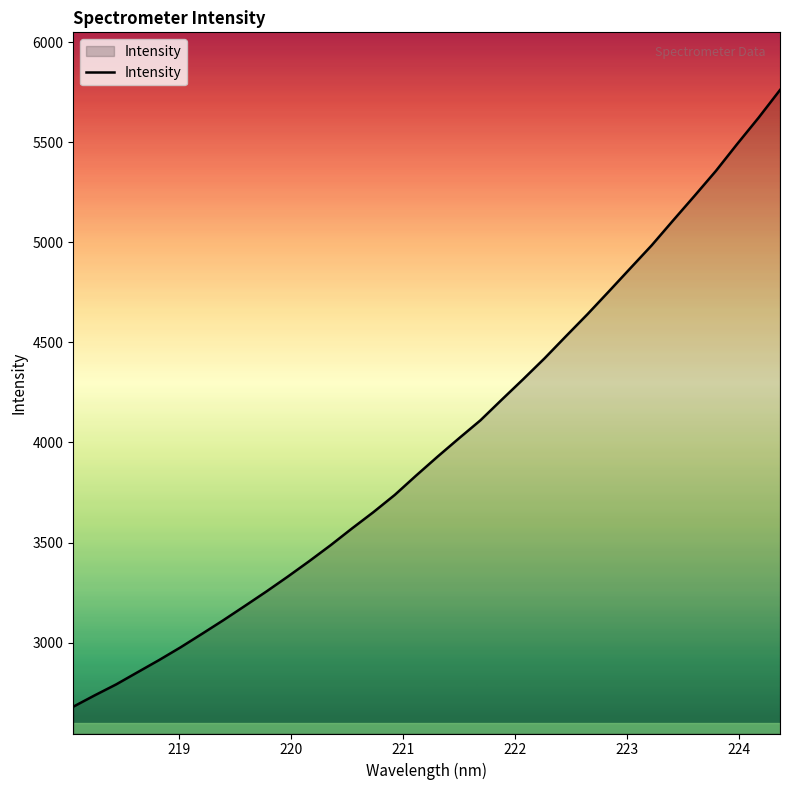

What is the smallest value displayed?

2679.4